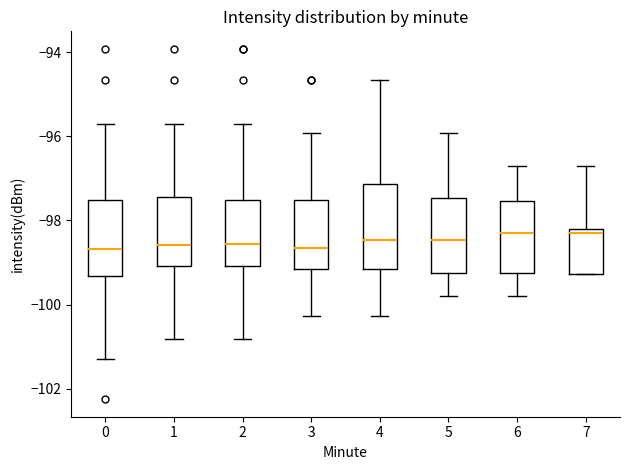

Reading left to right, read every box against the y-axis: the position of its median line, the range the box covers, and the ends of its whiskers. The values are not printed on the chart, so give them approximately, as read against the axis.

0: median -98.6, box -99.4 to -97.6, whiskers -101.2 to -95.6
1: median -98.6, box -99.0 to -97.4, whiskers -100.8 to -95.6
2: median -98.6, box -99.0 to -97.6, whiskers -100.8 to -95.6
3: median -98.6, box -99.2 to -97.6, whiskers -100.2 to -96.0
4: median -98.4, box -99.2 to -97.2, whiskers -100.2 to -94.6
5: median -98.4, box -99.2 to -97.4, whiskers -99.8 to -96.0
6: median -98.4, box -99.2 to -97.6, whiskers -99.8 to -96.8
7: median -98.4, box -99.2 to -98.2, whiskers -99.2 to -96.8